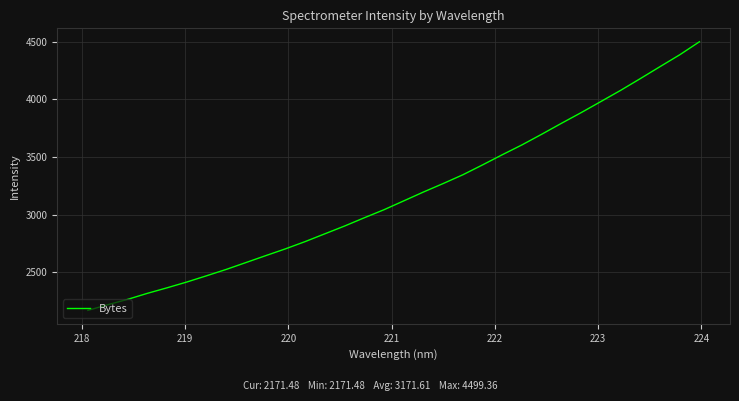

How many values are below 3120?

16